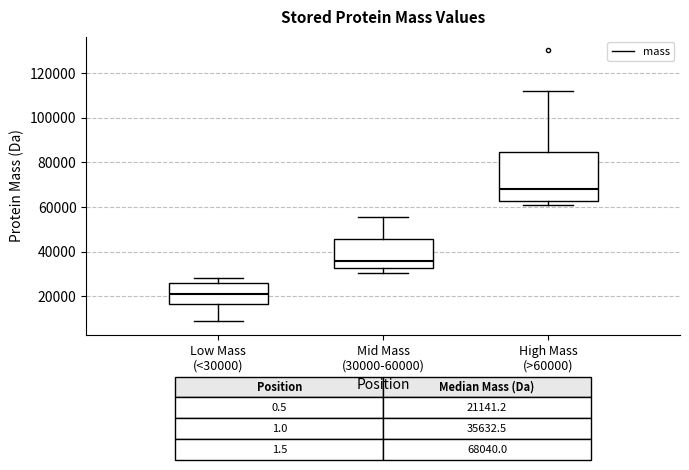

Which box has the lowest median line?

Low Mass (<30000)